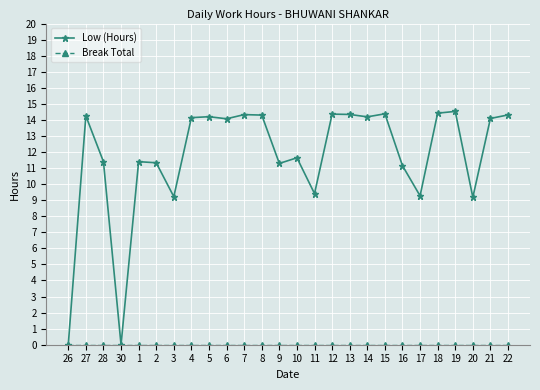

What position from the right is 16?

7